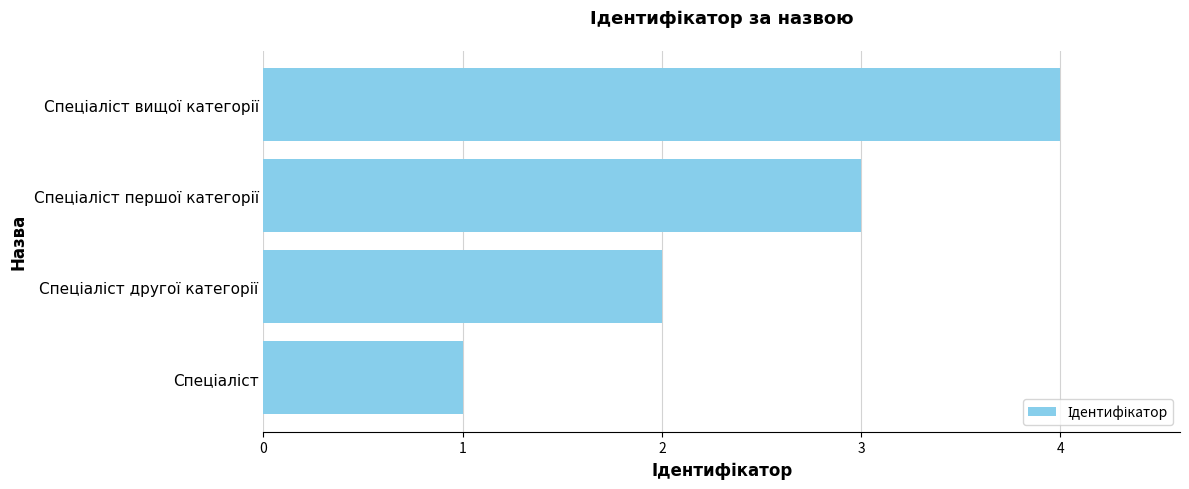

How many data points are less than 3?

2